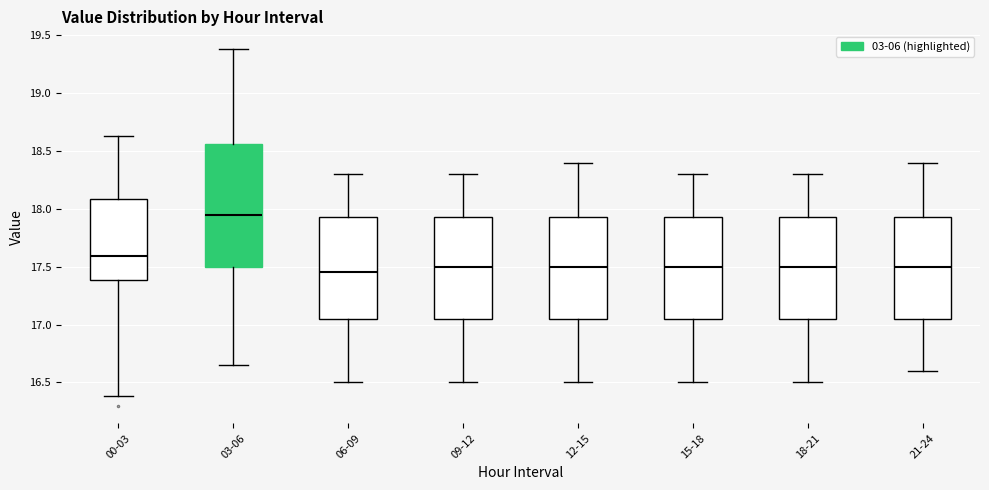

Which box's median line is the highest?

03-06